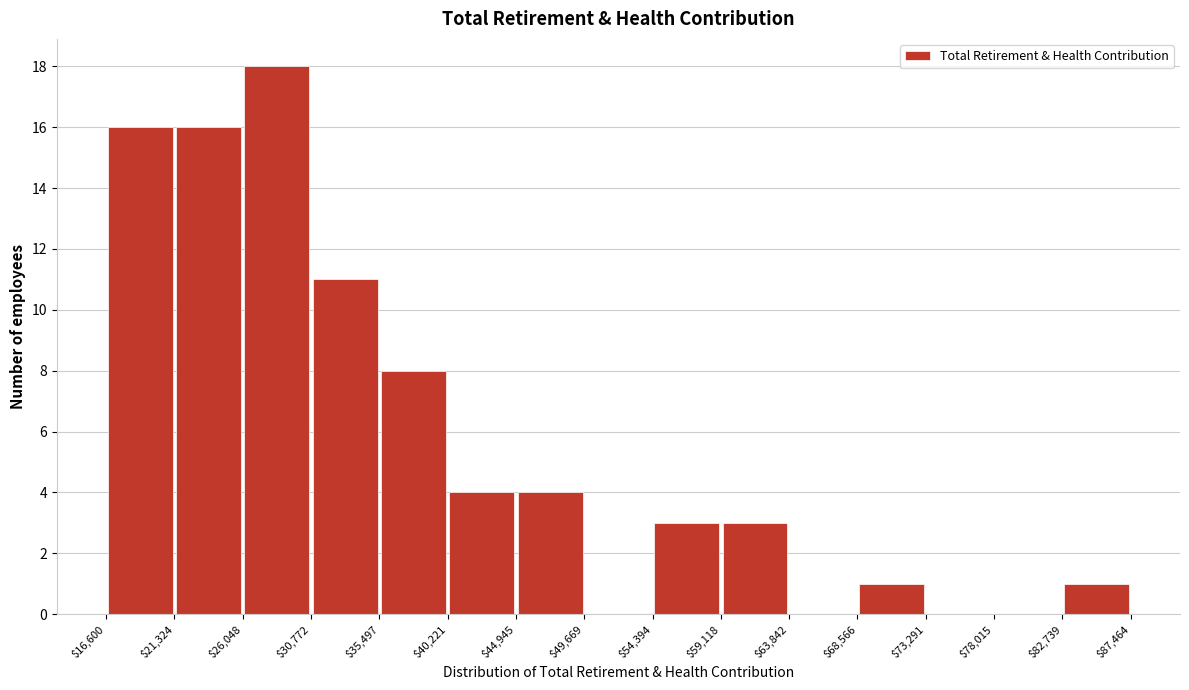

Which range on the x-axis has the tallest bar?

$26,048 to $30,772